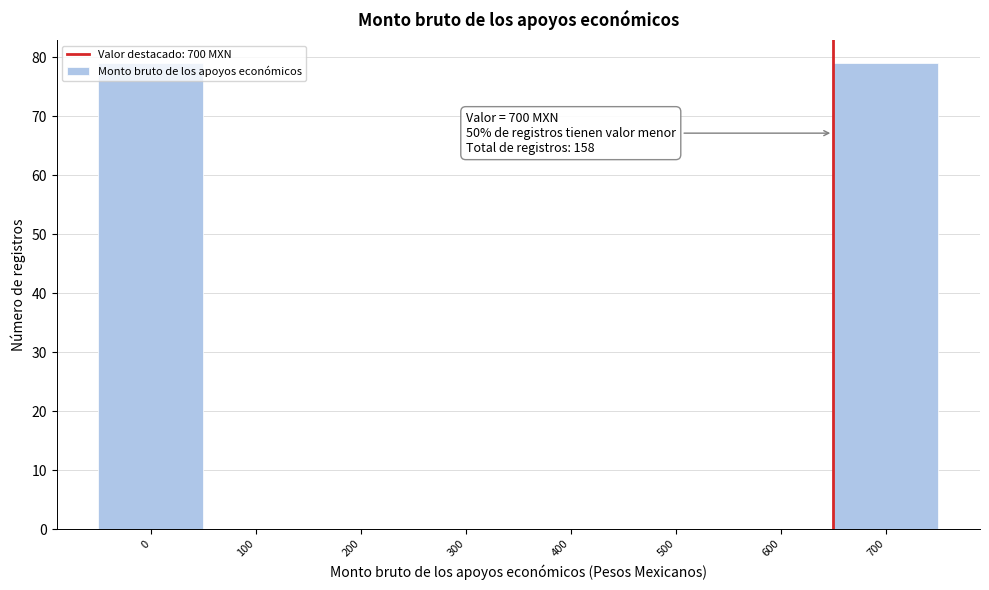

What is the greatest value displayed?

79